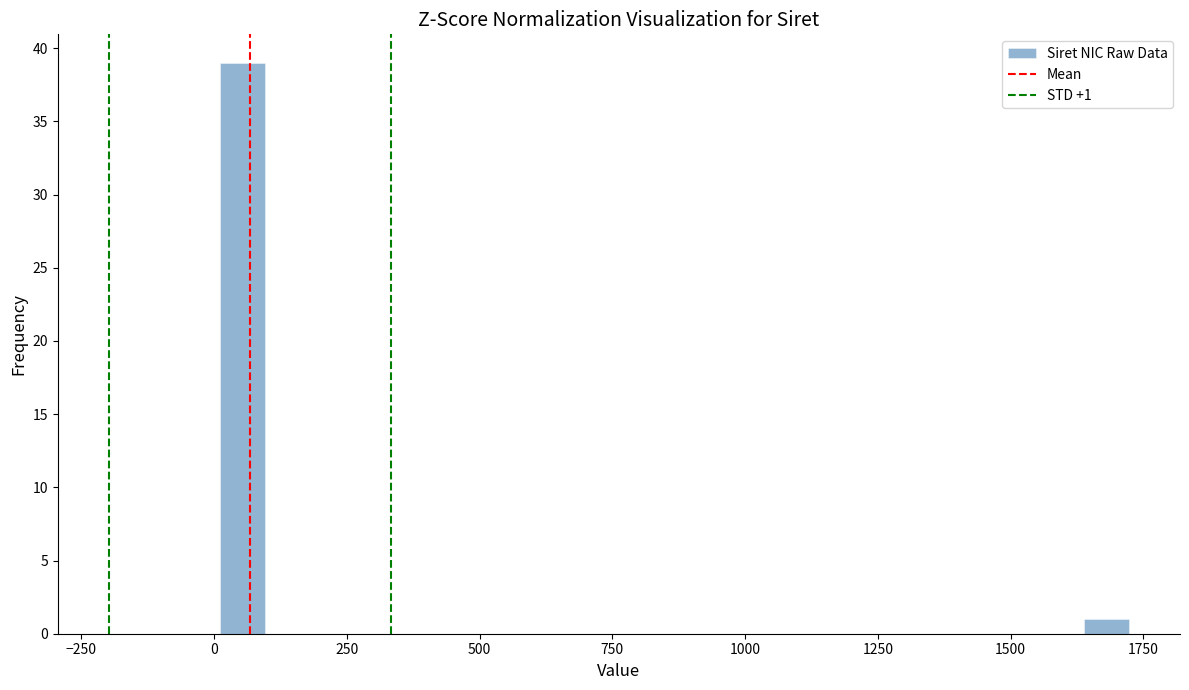

Read against the x-axis, roughly where is the centre of the tallest bar?

50